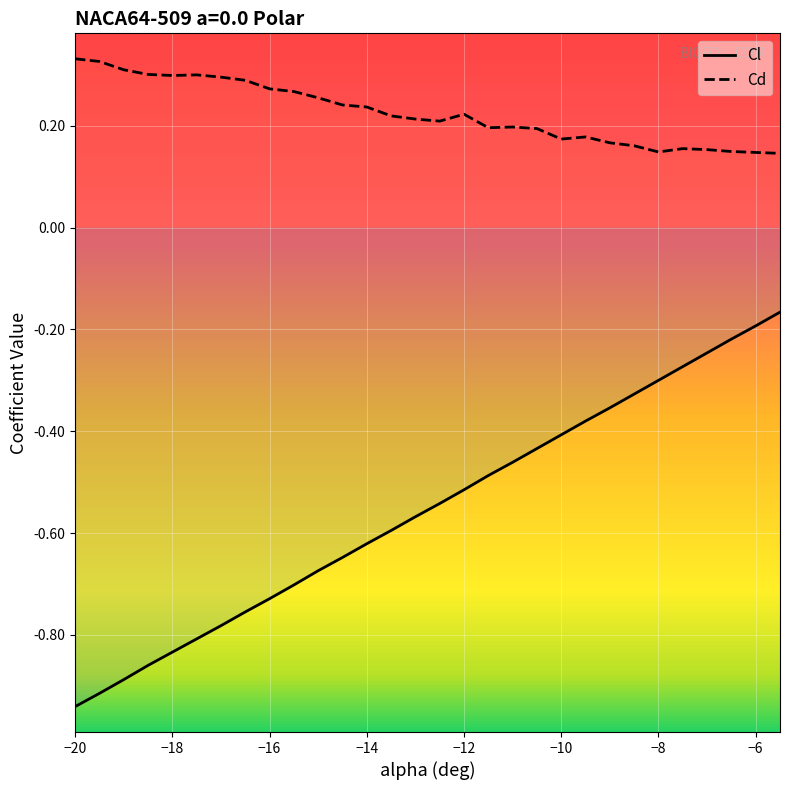

Which label corresponds to the largest value in the chart?

-20